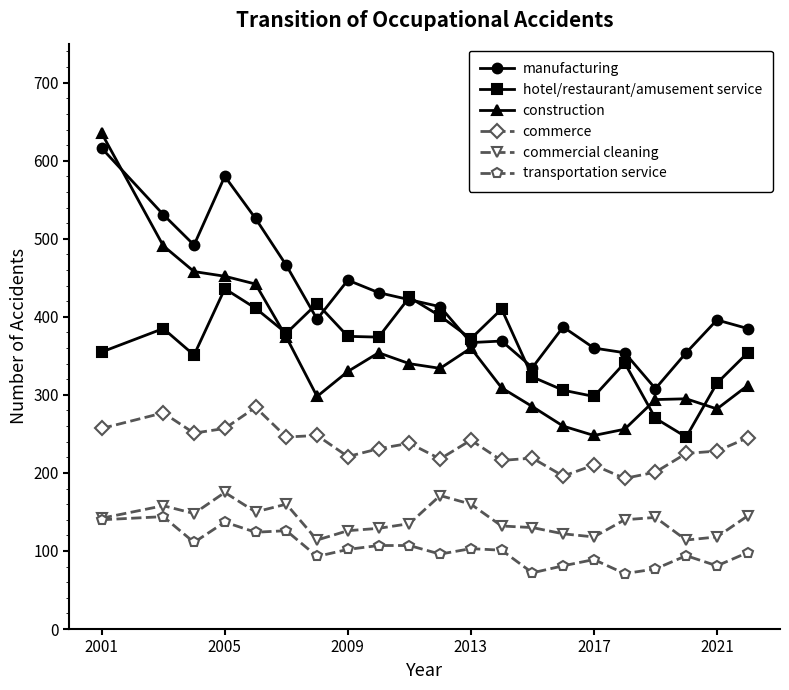

Which series has the widest spread of values?

construction